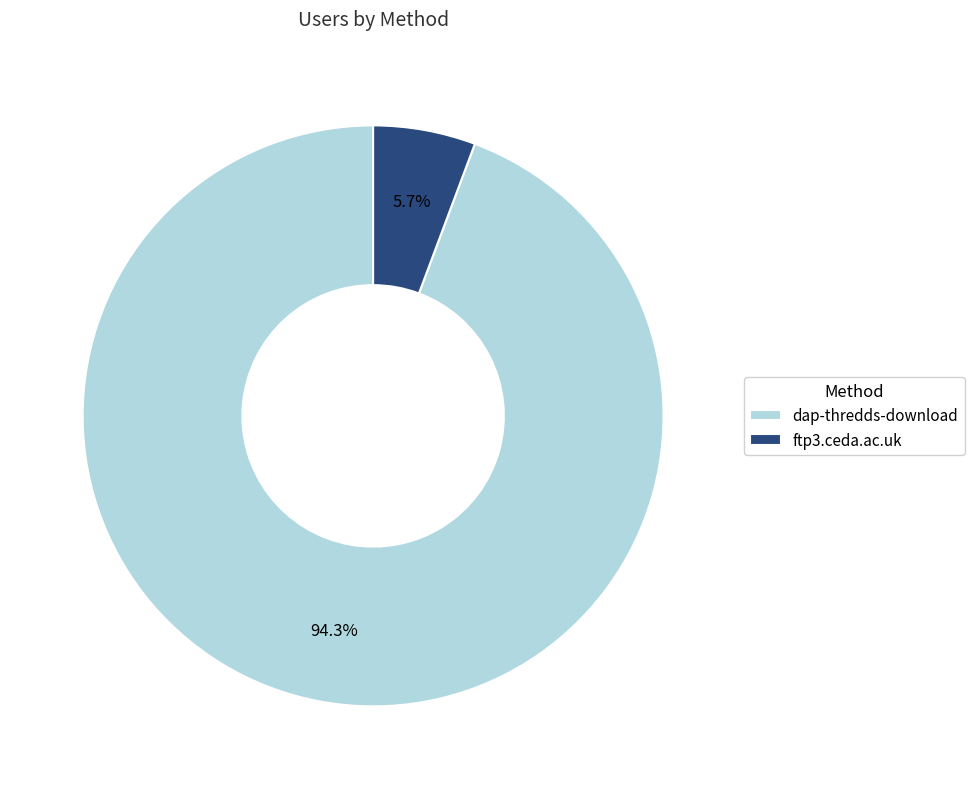

What percentage is the ftp3.ceda.ac.uk slice, to the nearest percent?

6%